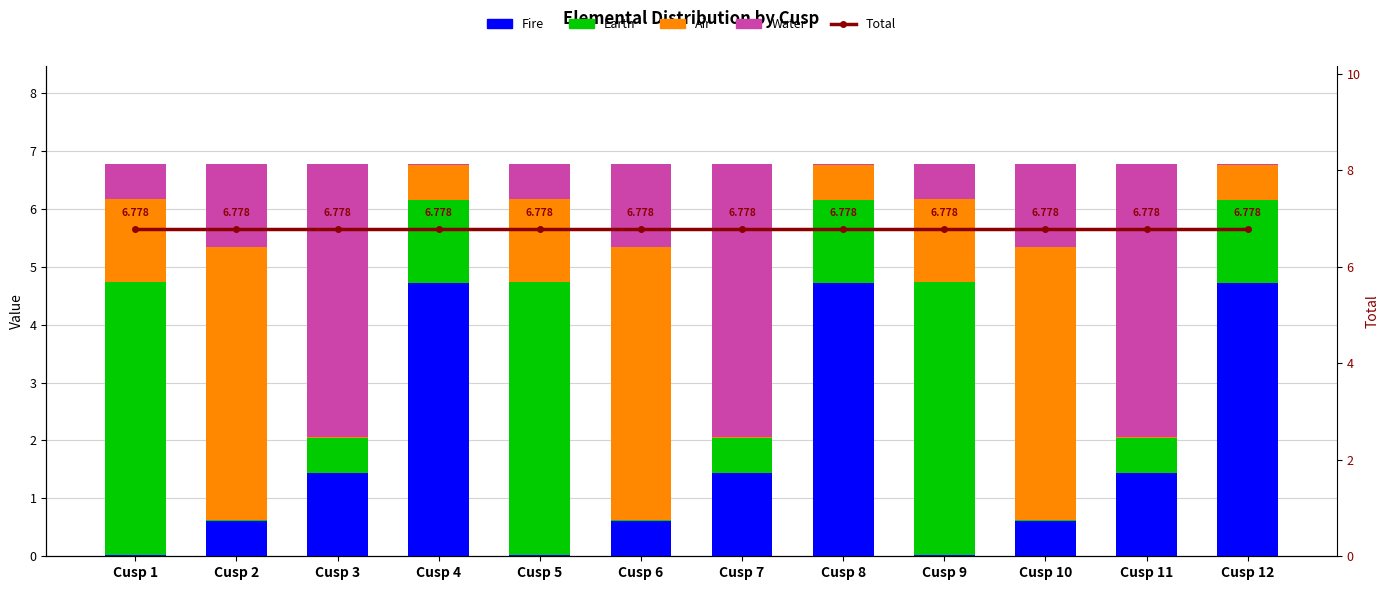

What is the sum of all Air values?

20.3